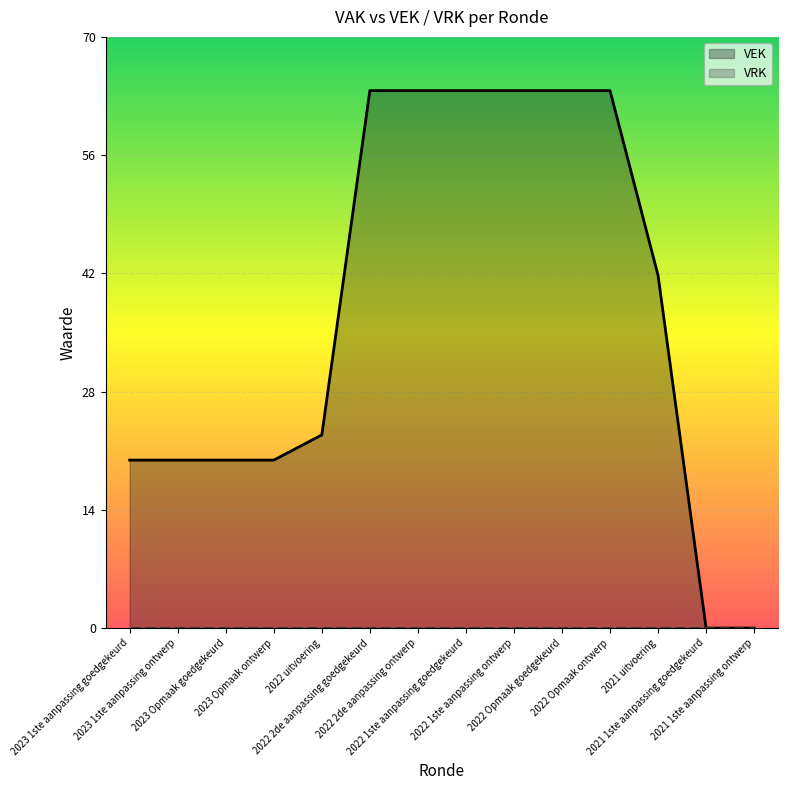

What position from the left is 2022 1ste aanpassing ontwerp?

9